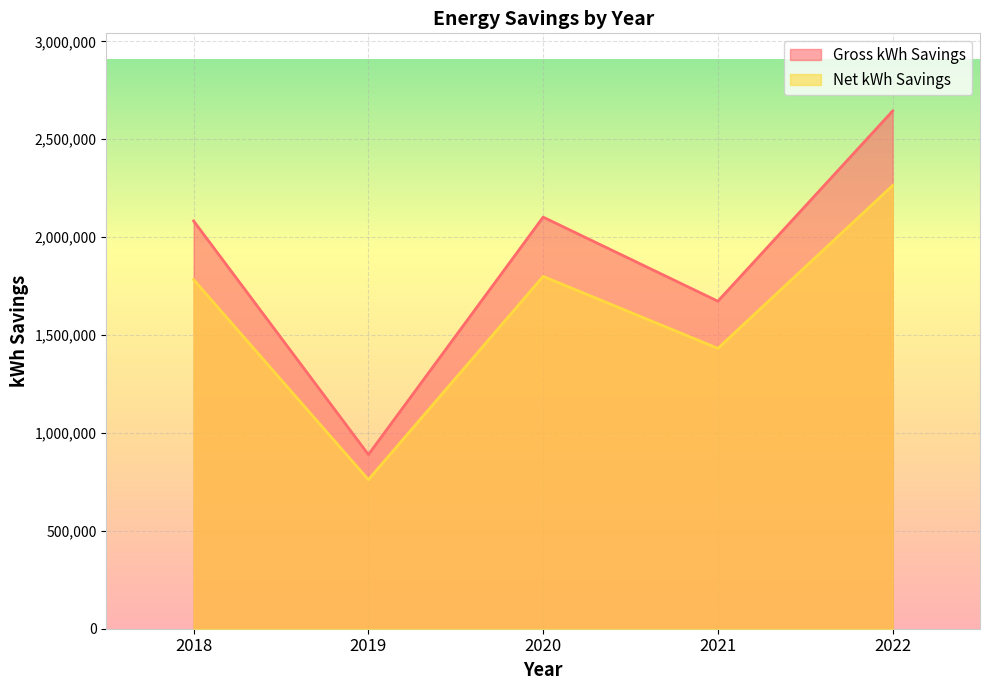

Which has a higher value, 2018 or 2019?

2018